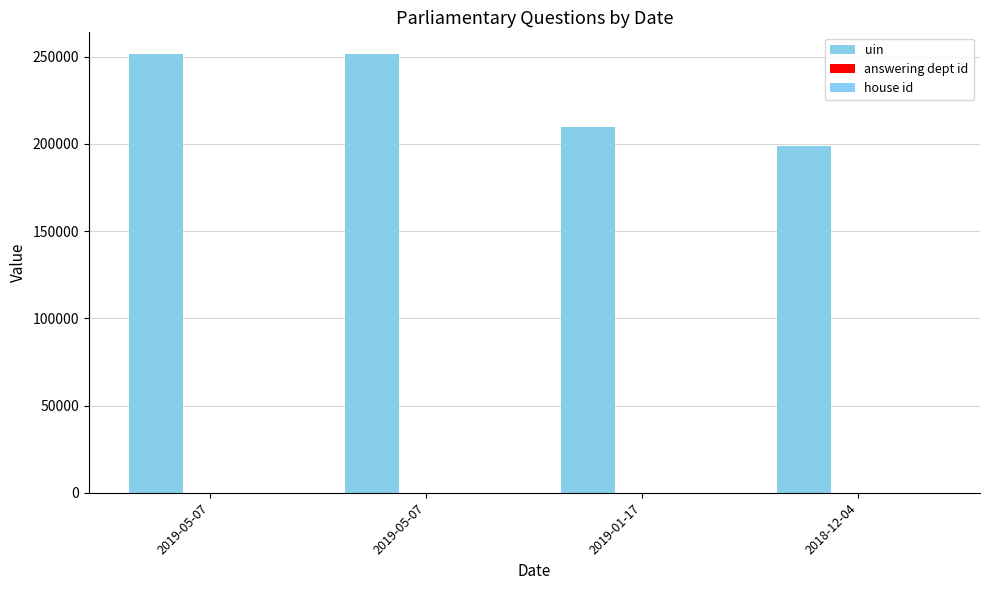

Is it true that uin equals 118984 at 2019-05-07?

False